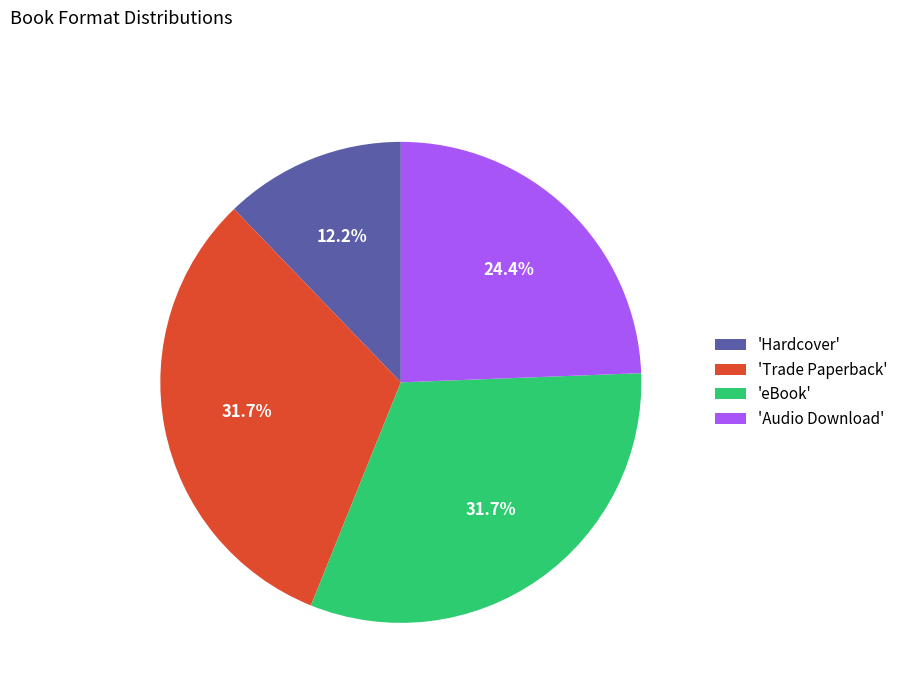

Combined, what portion of the pie is 'Audio Download' and 'eBook'?

56.1%